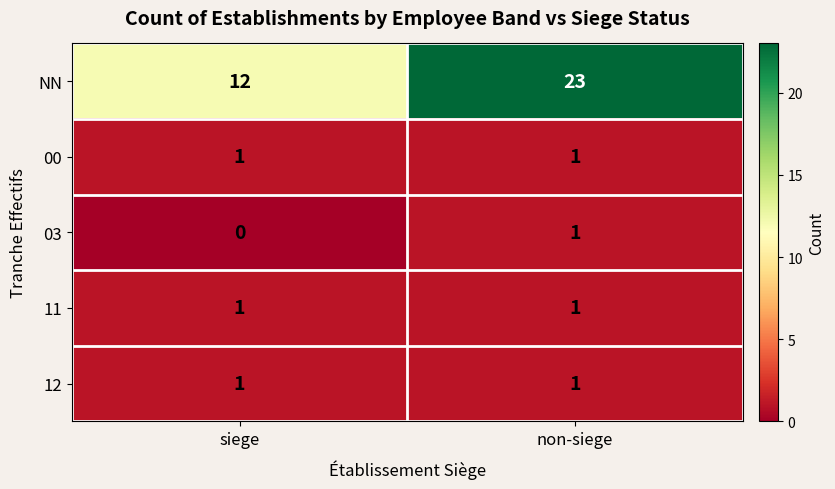

At which category does the chart reach its peak across all series?

non-siege